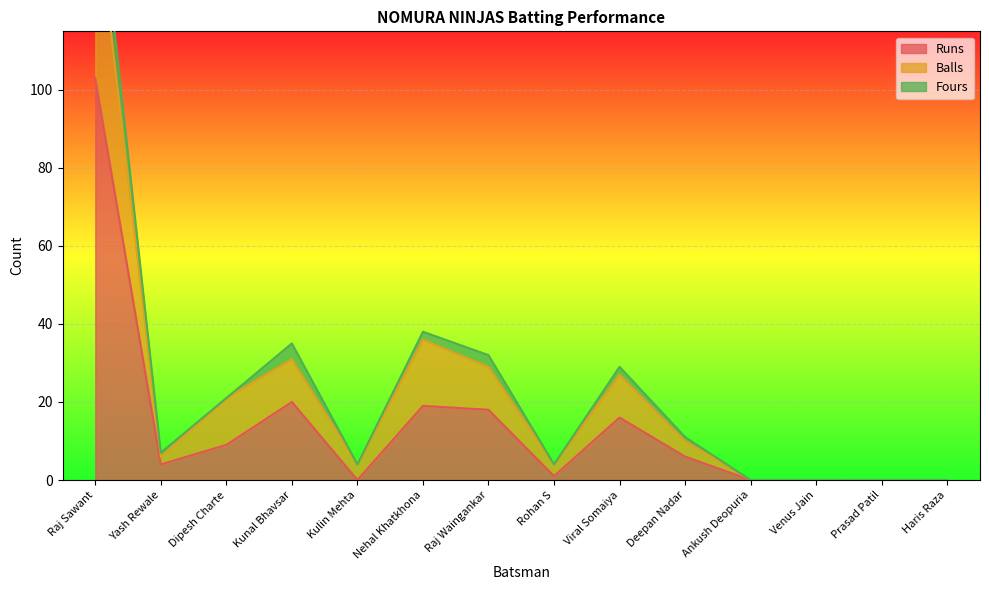

How many categories are shown in the chart?

14